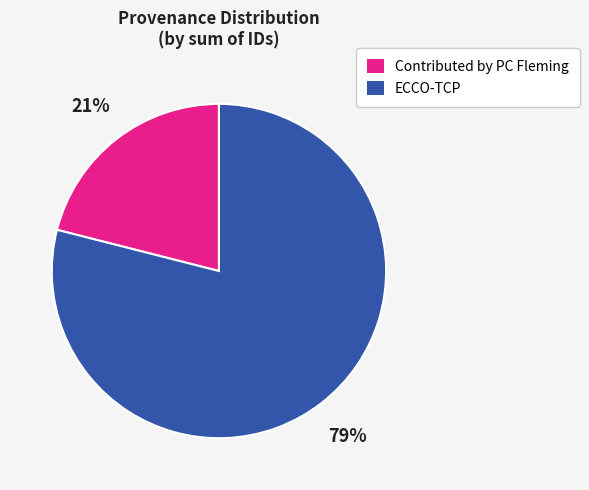

Approximately how many times larger is the value at ECCO-TCP compared to Contributed by PC Fleming?

3.8